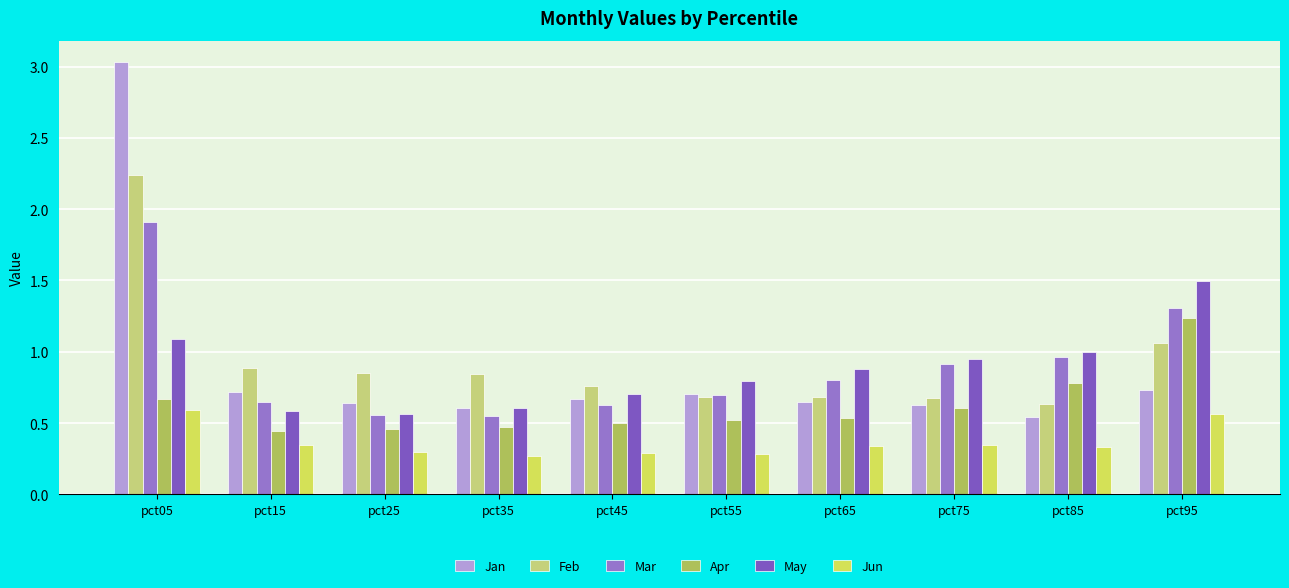

At which label does Feb reach its minimum?

pct85